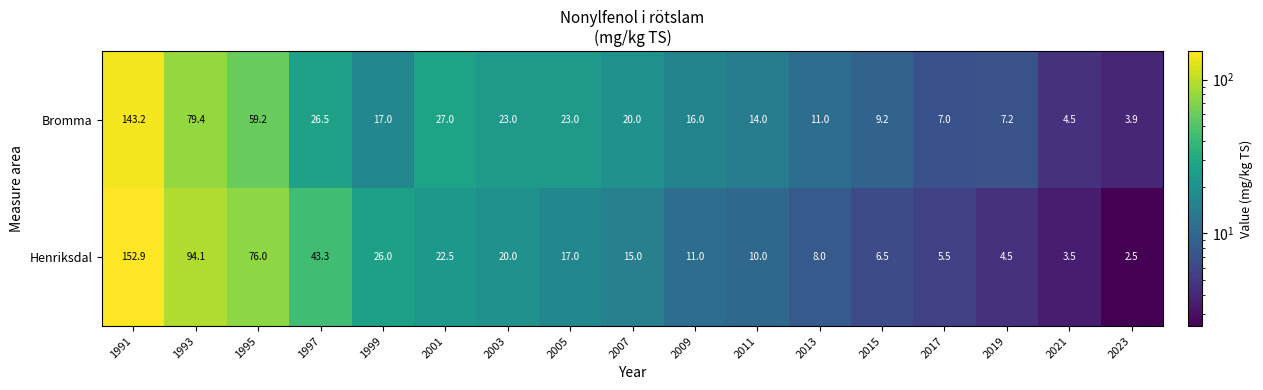

What is the total value across all series at 2011?

24.0